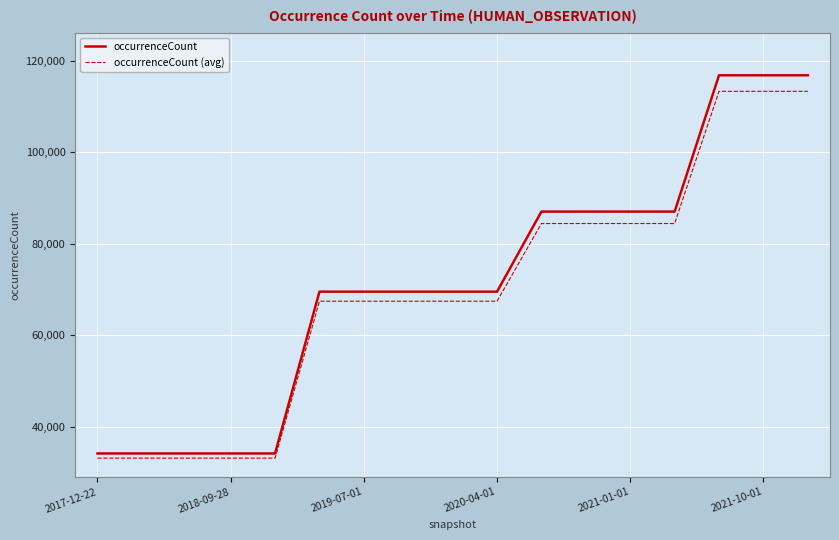

Count the number of categories in the chart.

17